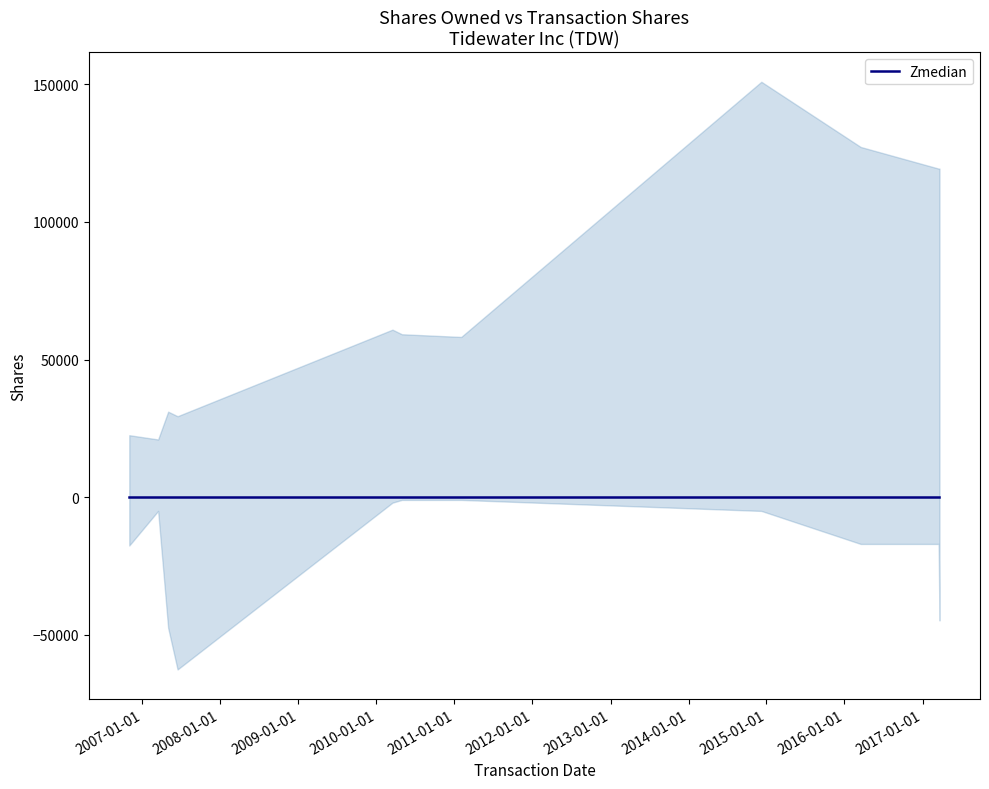

Does the chart display data point markers on the line(s)?

No